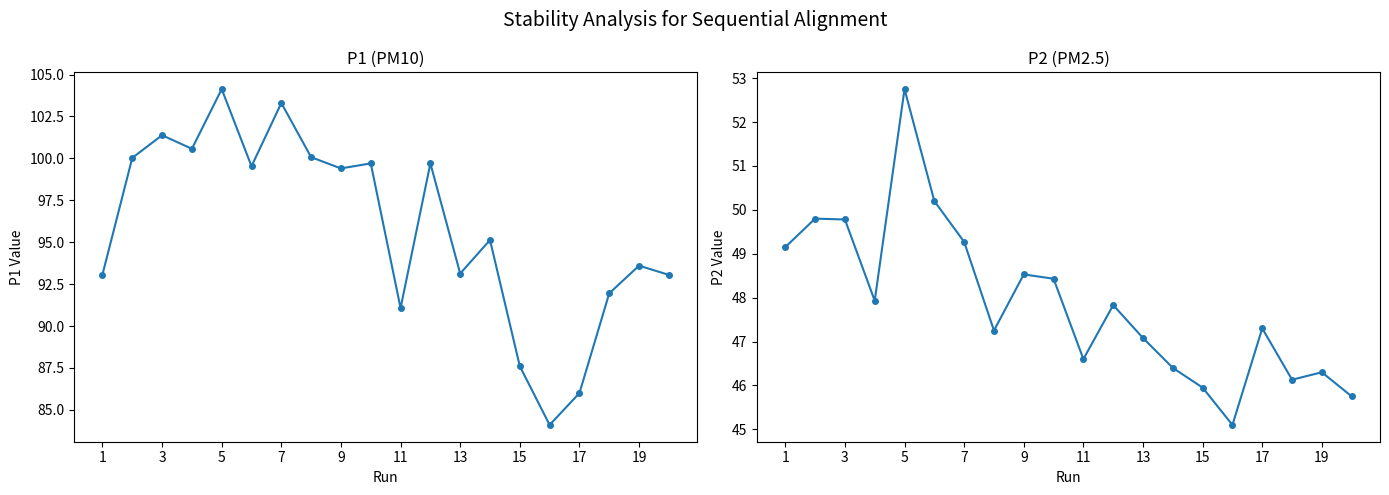

What is the value of the P2 point at the 19th from the left?

46.3